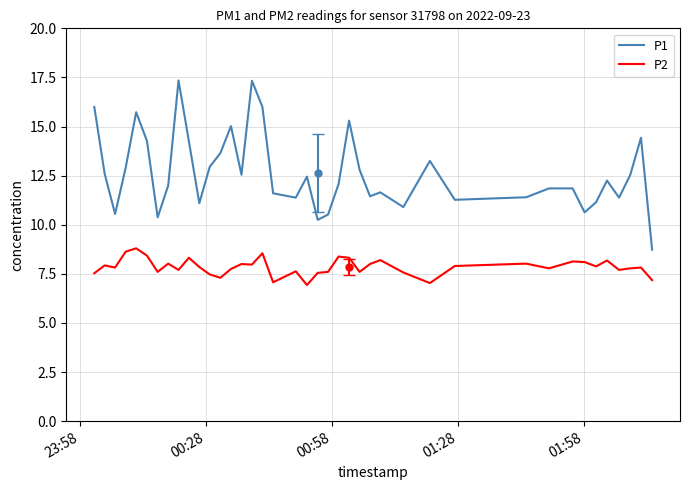

True or false: P2 and P1 intersect in this chart.

False